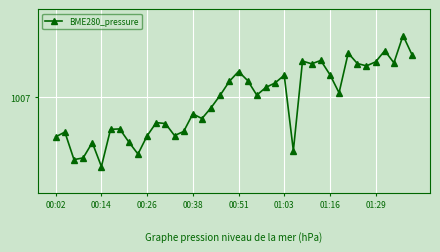

Is this an area chart (filled region under the line)?

No